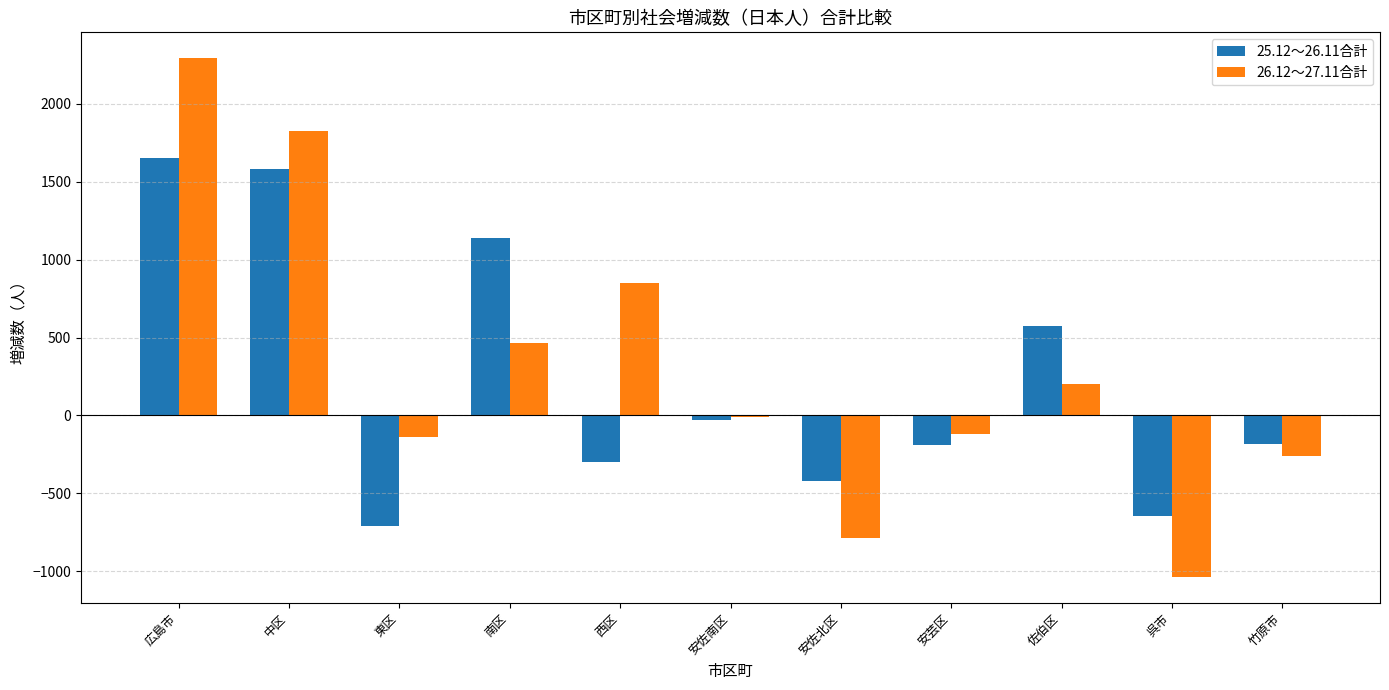

What is the average value of the 25.12～26.11合計 series?

225